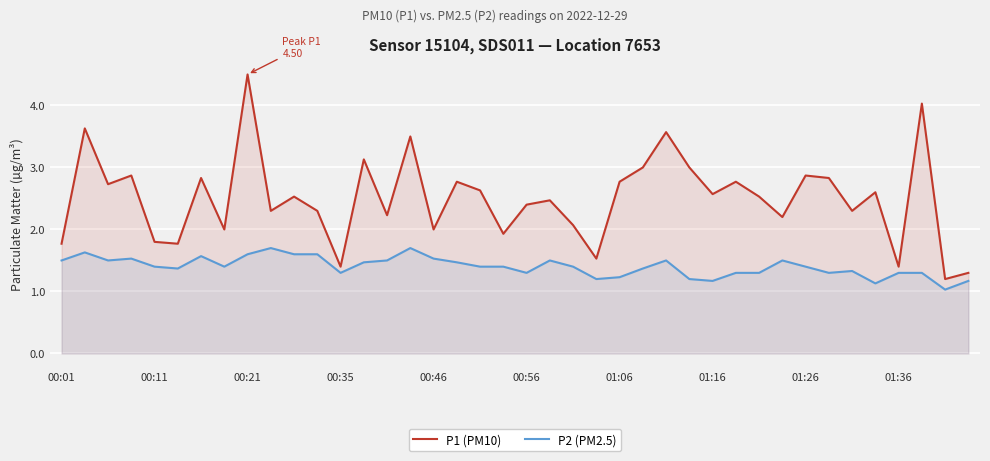

How many distinct data groups are displayed?

2